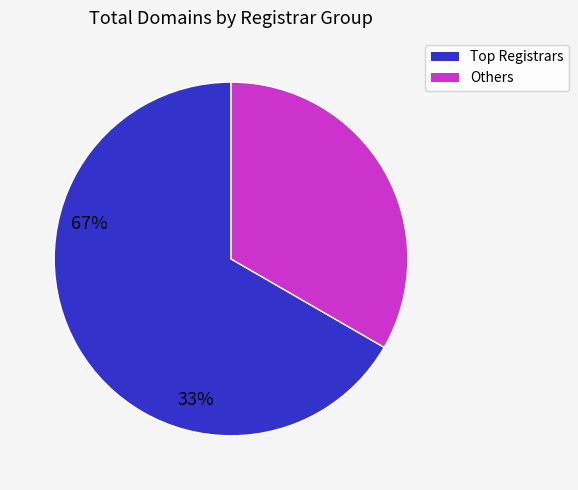

Is there a majority slice in this chart?

Yes